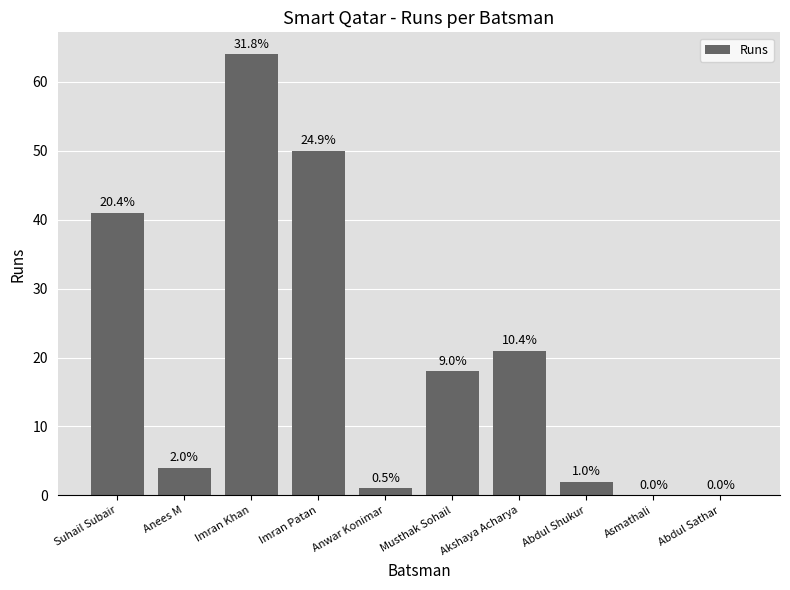

Does the chart contain stacked bars?

No